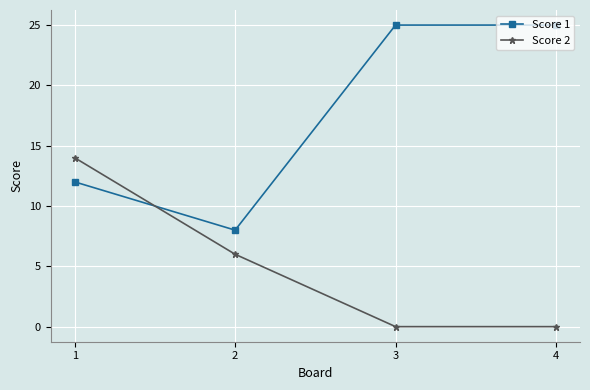

How many intersections are there between Score 2 and Score 1?

1